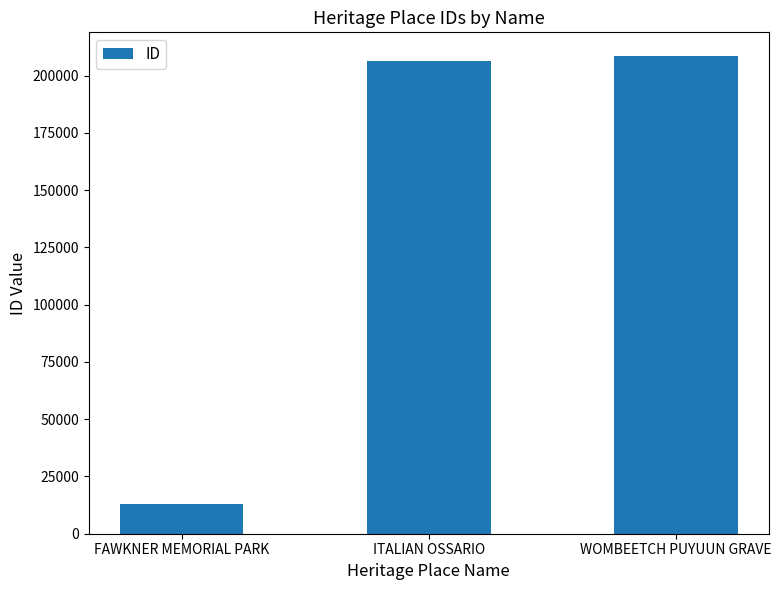

At which category does the chart reach its minimum across all series?

FAWKNER MEMORIAL PARK